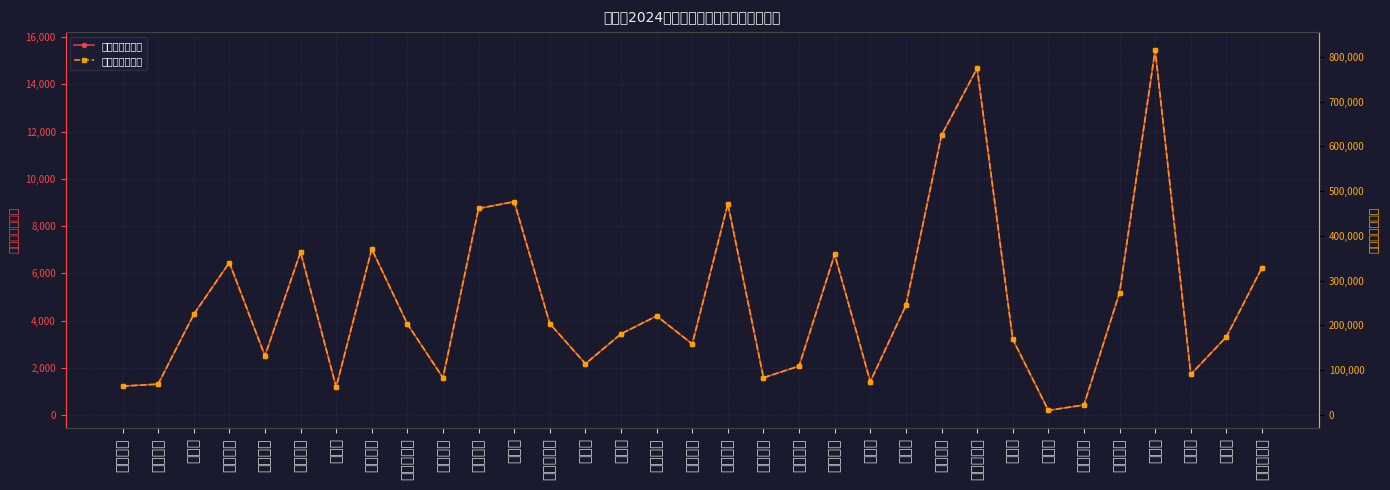

Reading left to right, what are all the values shown in this chart?

补贴面积（亩）: 1221.2	1305.9	4258.9	6457.4	2501.4	6898.0	1180.6	7028.1	3855.0	1571.9	8746.0	9033.9	3869.3	2168.5	3433.8	4193.5	3007.2	8942.3	1577.8	2071.7	6803.2	1412.6	4639.2	11844.5	14681.6	3208.1	194.2	424.0	5180.3	15453.1	1720.4	3309.0	6237.2
支付金额（元）: 64406.1	68874.9	224613.3	340563.2	131926.5	363798.9	62264.8	370660.4	203312.7	82903.0	461263.5	476447.9	204065.8	114367.1	181098.6	221167.3	158599.7	471615.8	83210.6	109261.5	358800.8	74500.5	244671.4	624678.9	774306.1	169195.7	10242.1	22361.8	273211.2	814995.0	90732.3	174517.2	328949.9